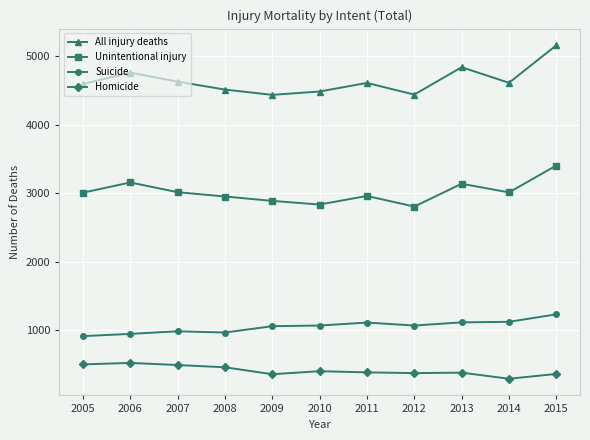

Read the All injury deaths value at 2011, to the nearest 50.

4600